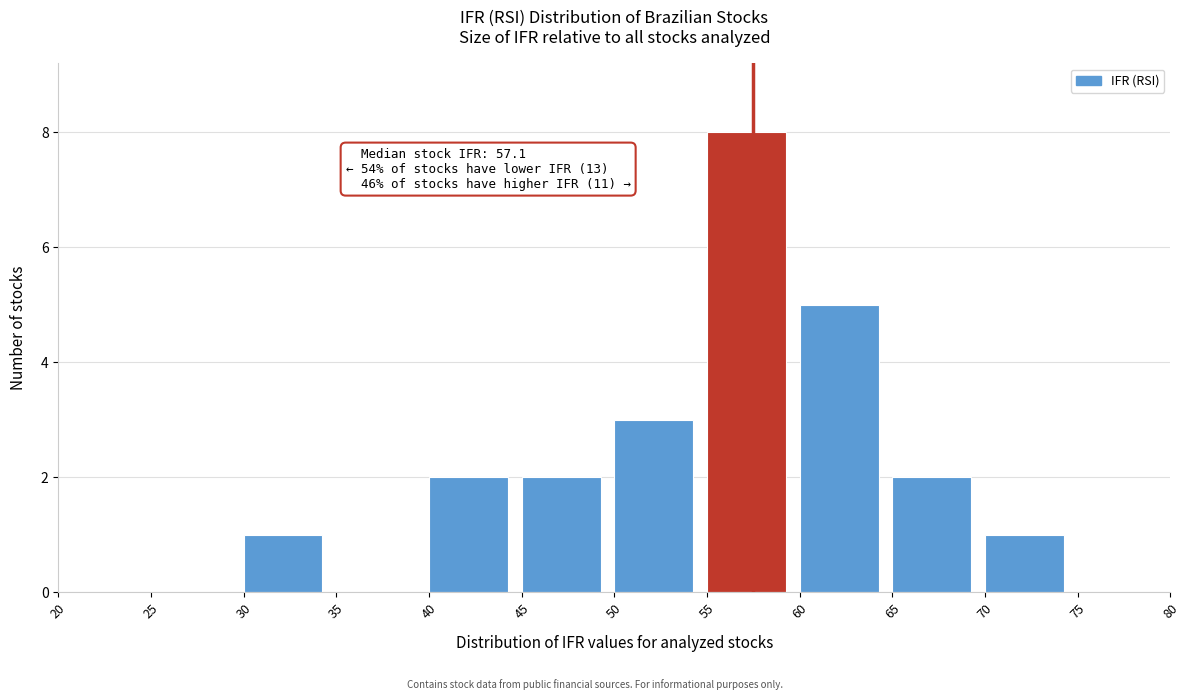

Over which range of the x-axis is the bar tallest?

55 to 60